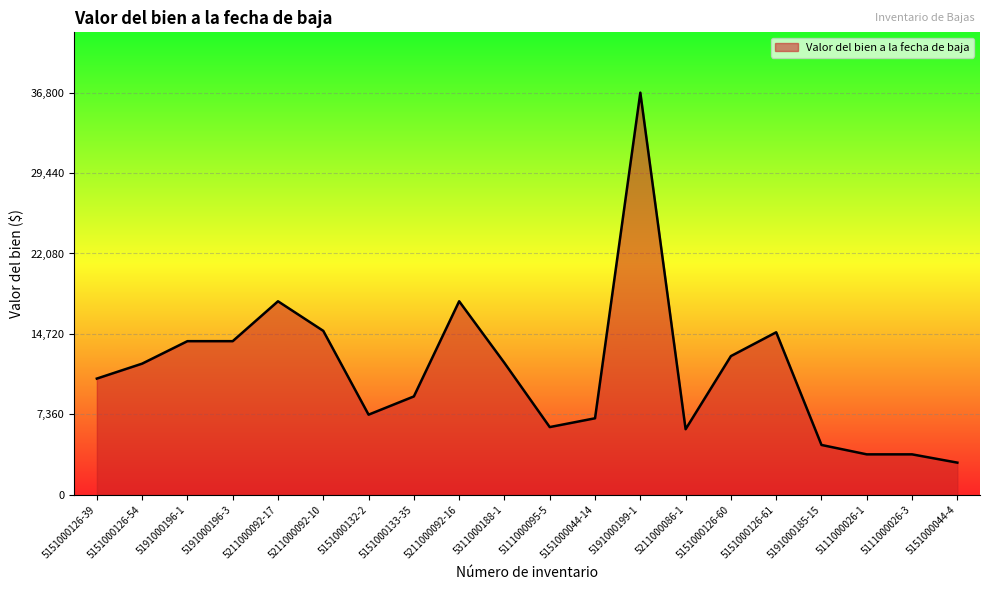

What is the difference between the maximum and minimum values?

33858.9